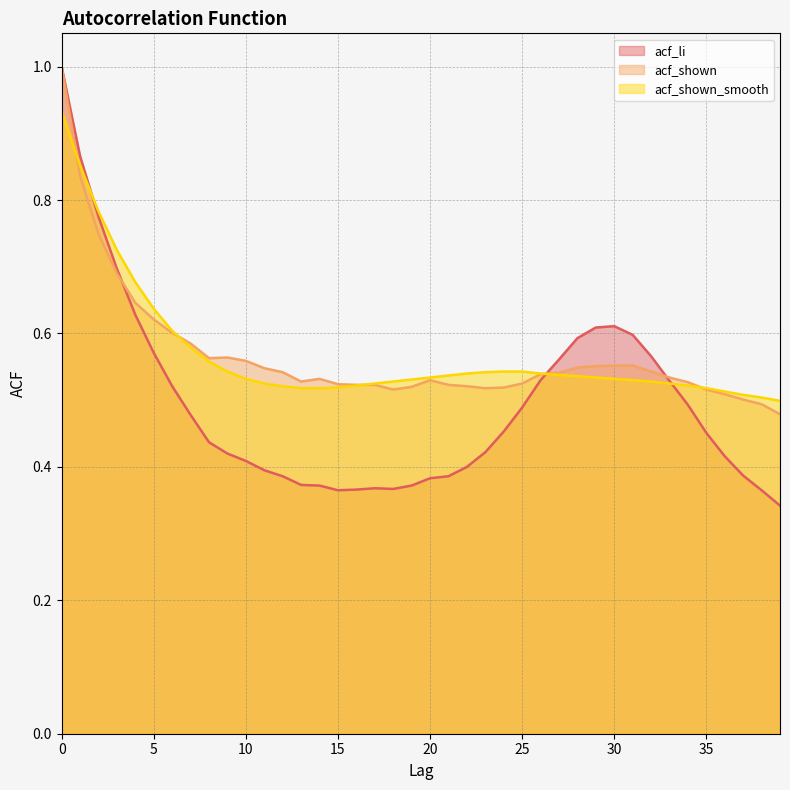

Is the value of acf_shown at 12 greater than the value of acf_li at 12?

Yes